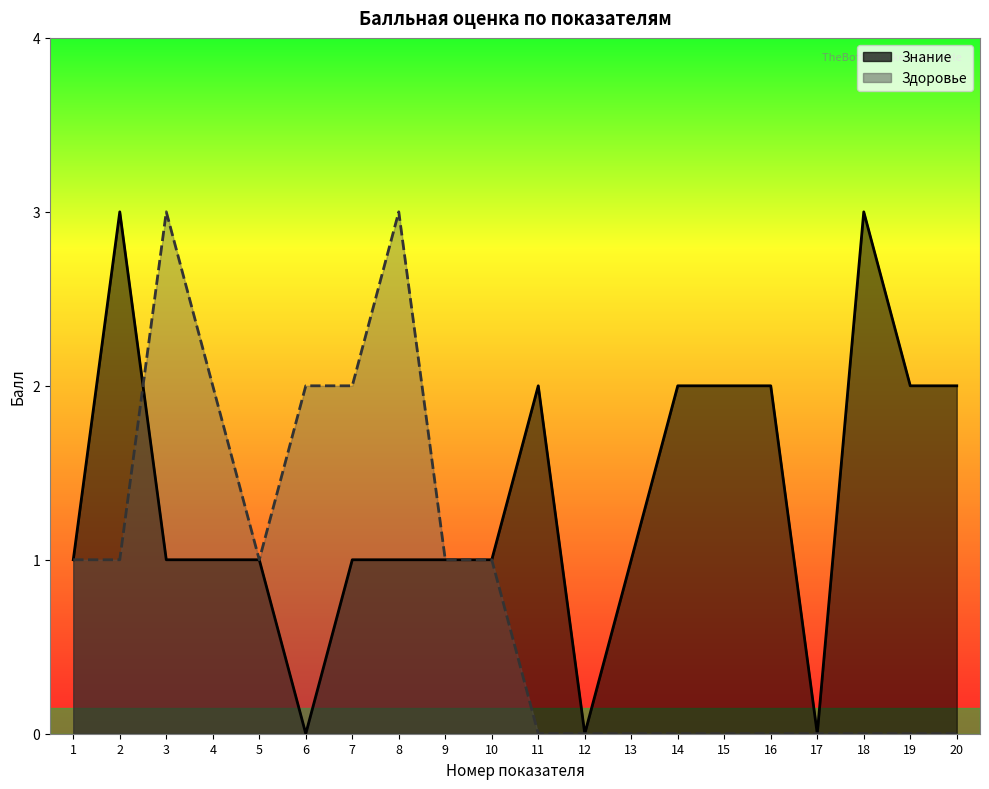

How many values in Здоровье are above zero?

10